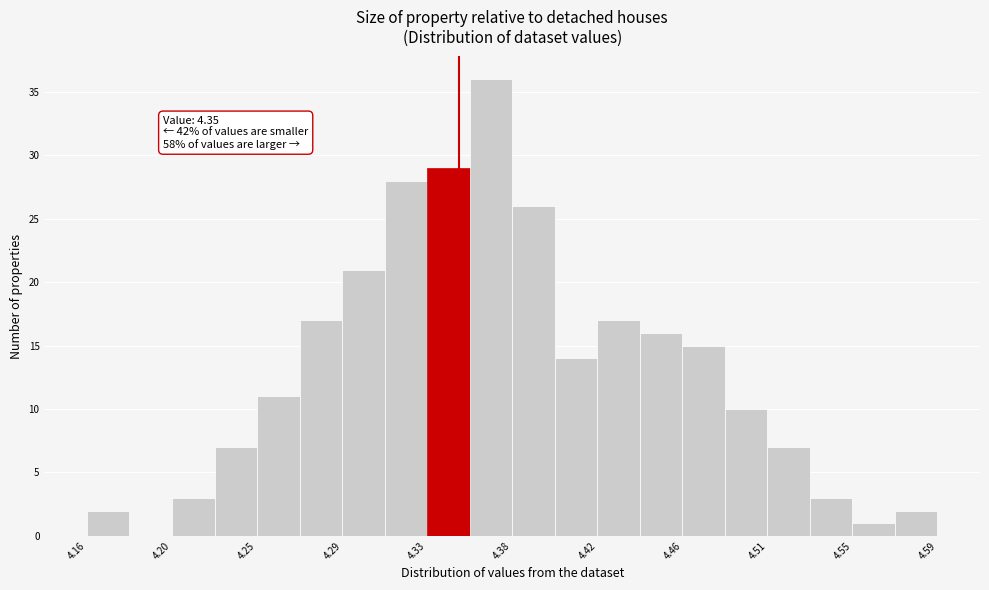

Over which range of the x-axis is the bar tallest?

4.355 to 4.375